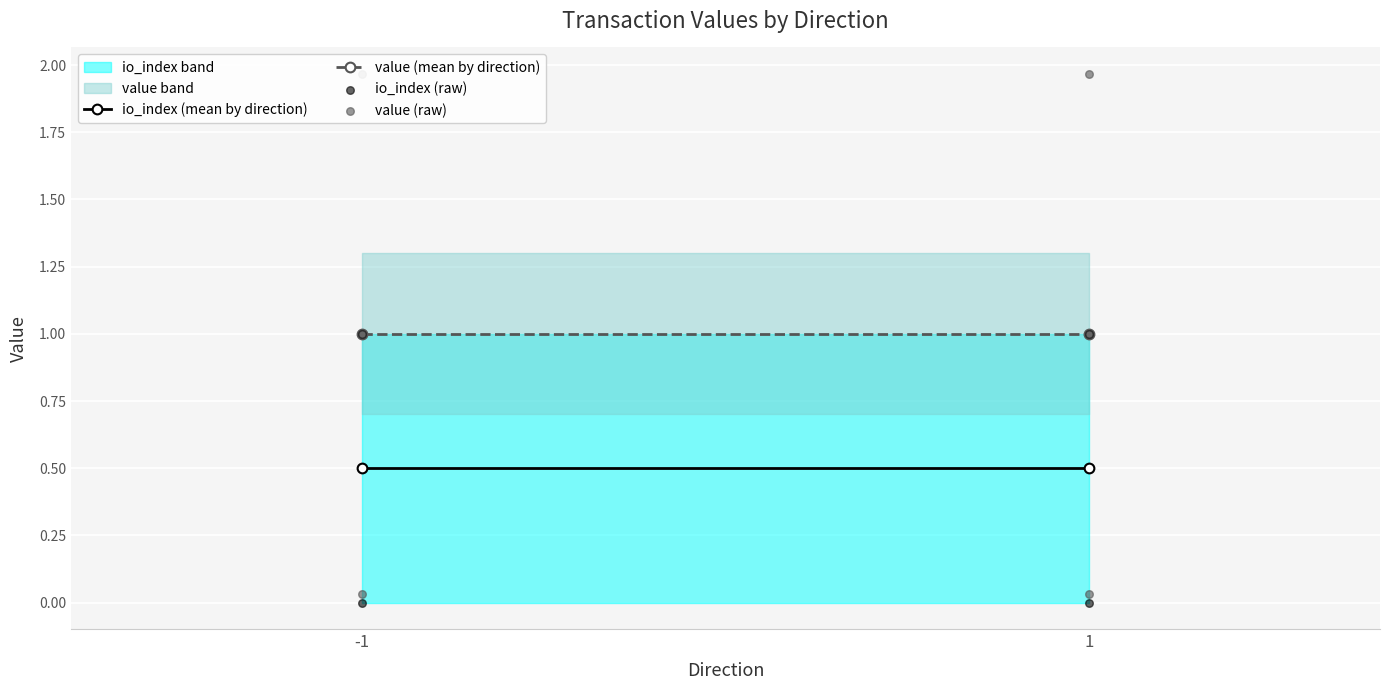

Is the value of value at -1 greater than the value of io_index at 1?

Yes